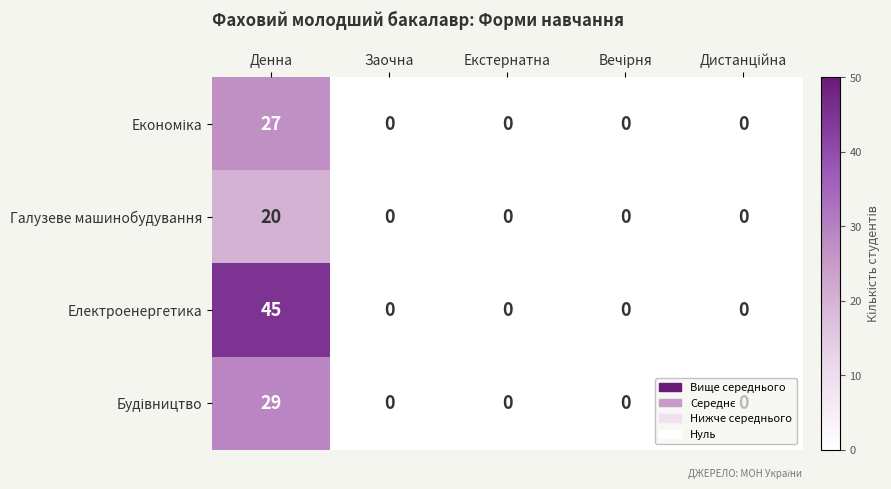

At which category is the sum across all series the highest?

Денна